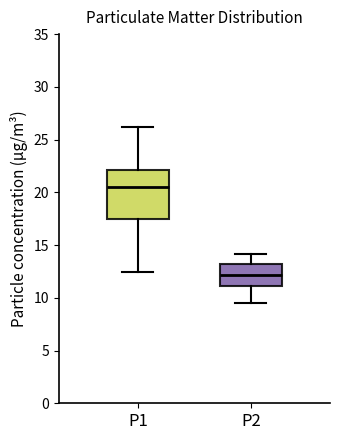

Where does the upper whisker of the box for P1 end on the y-axis? The values are not printed on the chart, so give them approximately, as read against the axis.

26.0